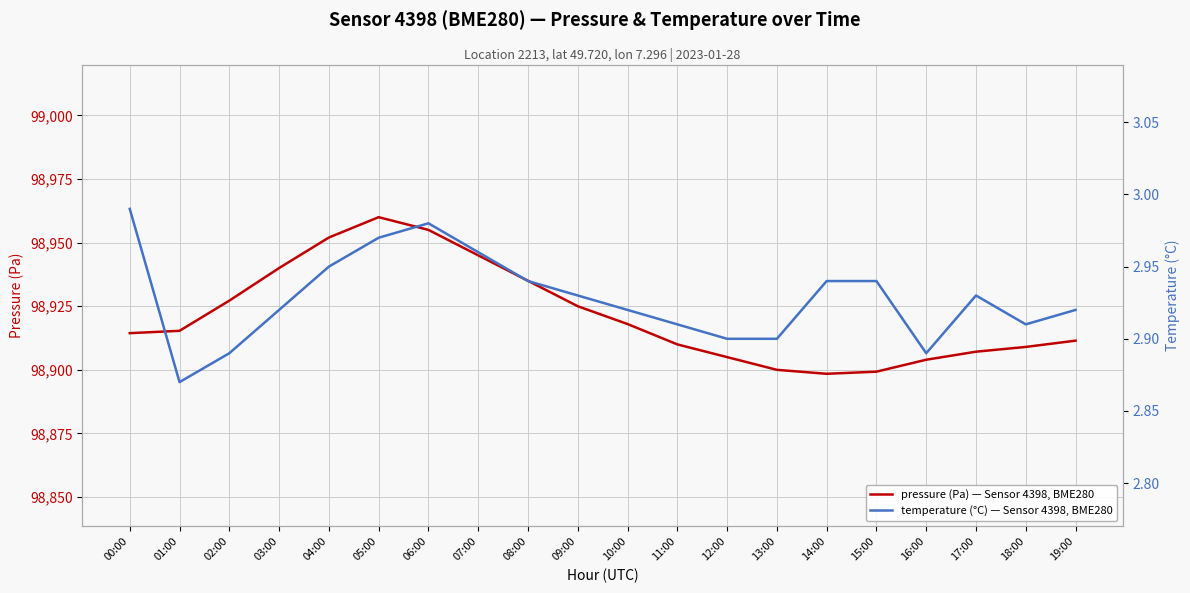

How many series are shown in this chart?

2